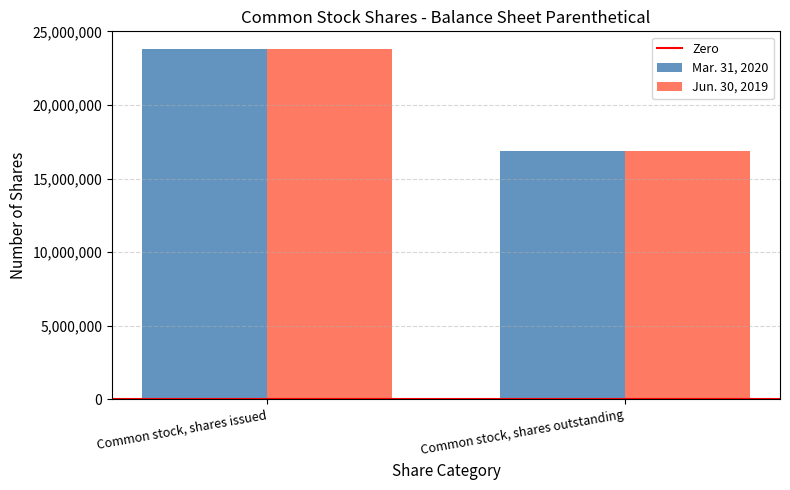

The value of Mar. 31, 2020 at Common stock, shares issued is 23811750. True or false?

True